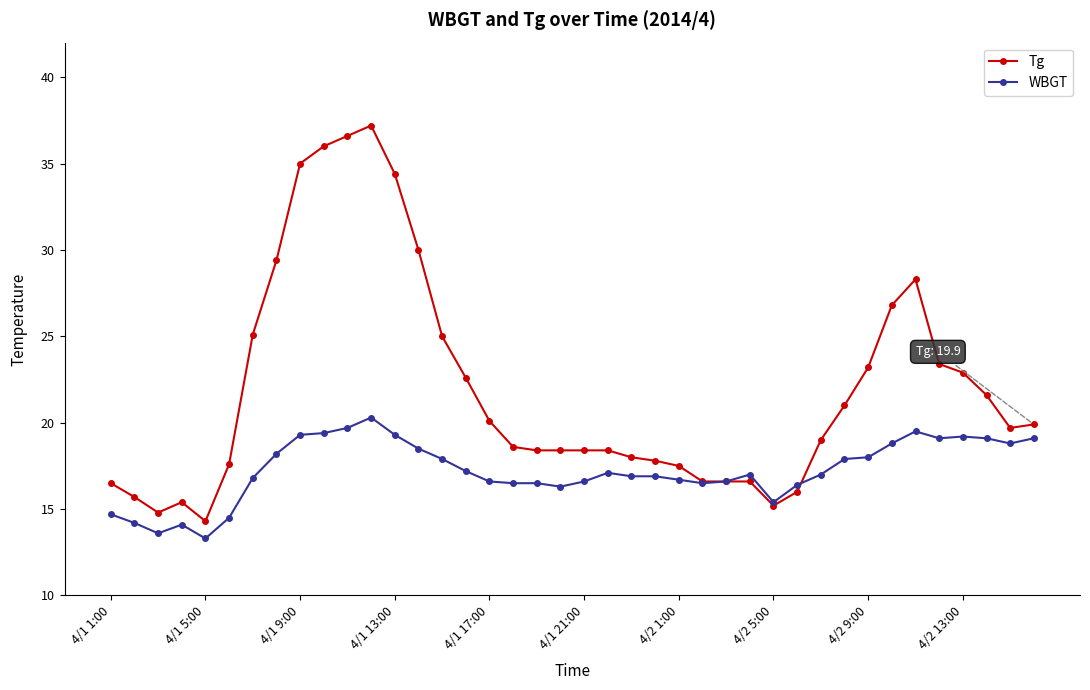

What is the value of the WBGT point at the 20th from the left?

16.3